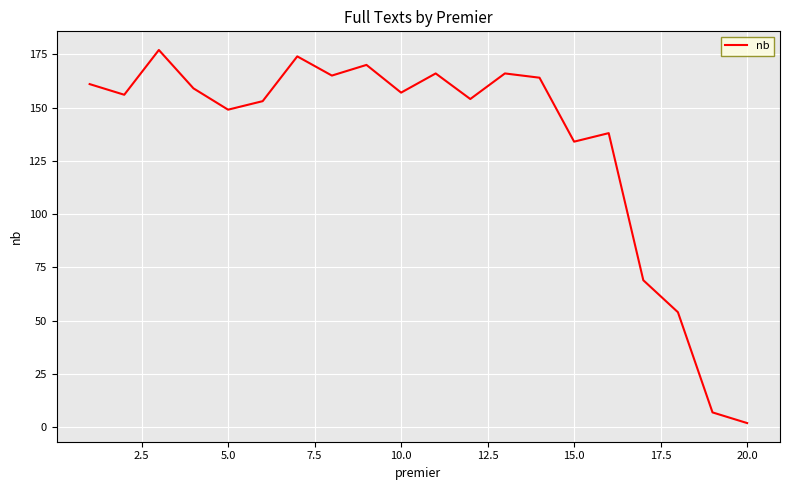

What is the difference between the maximum and minimum values?

175